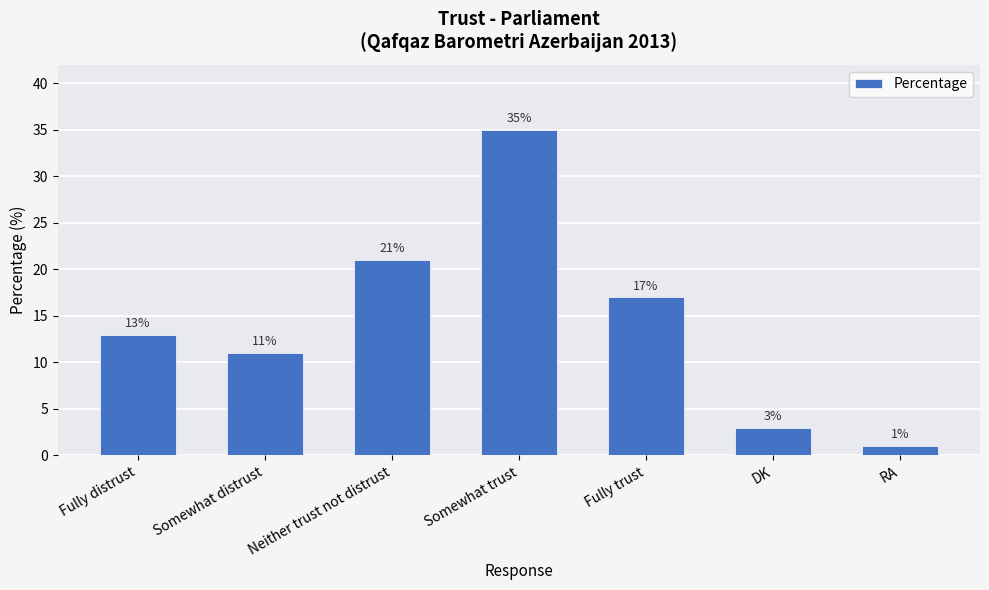

What is the change in value from Fully distrust to DK?

-10